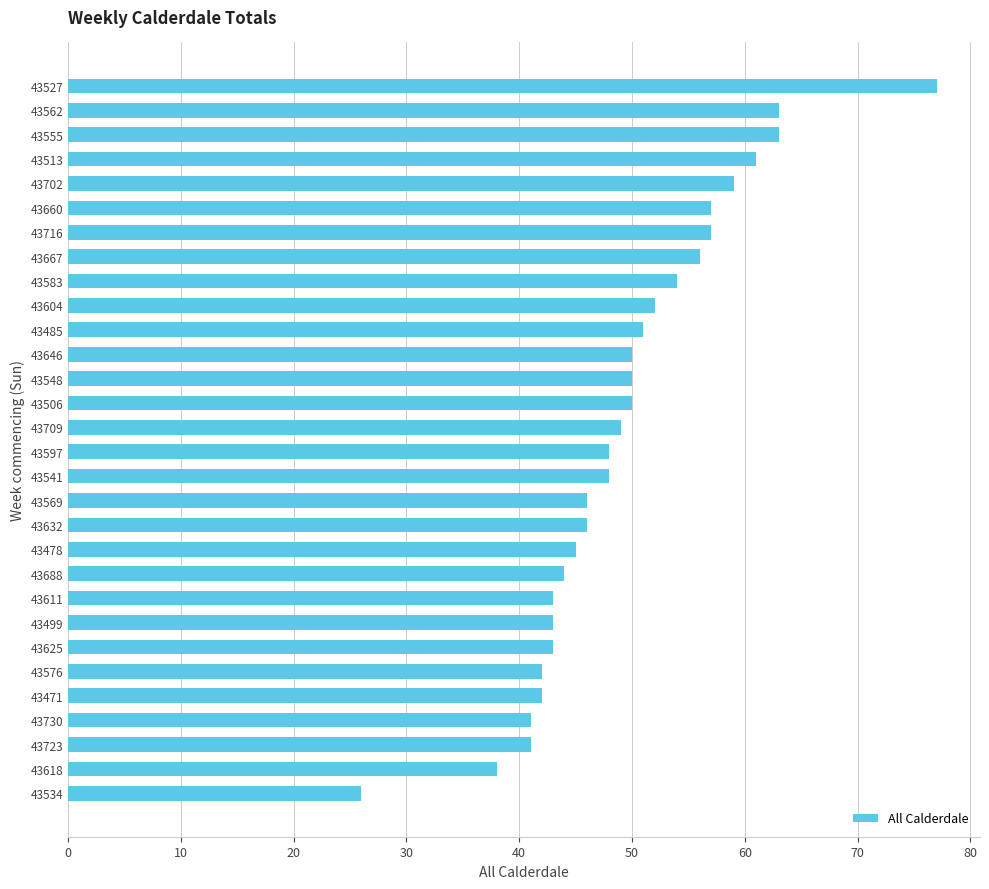

Read the value at 43583.

54